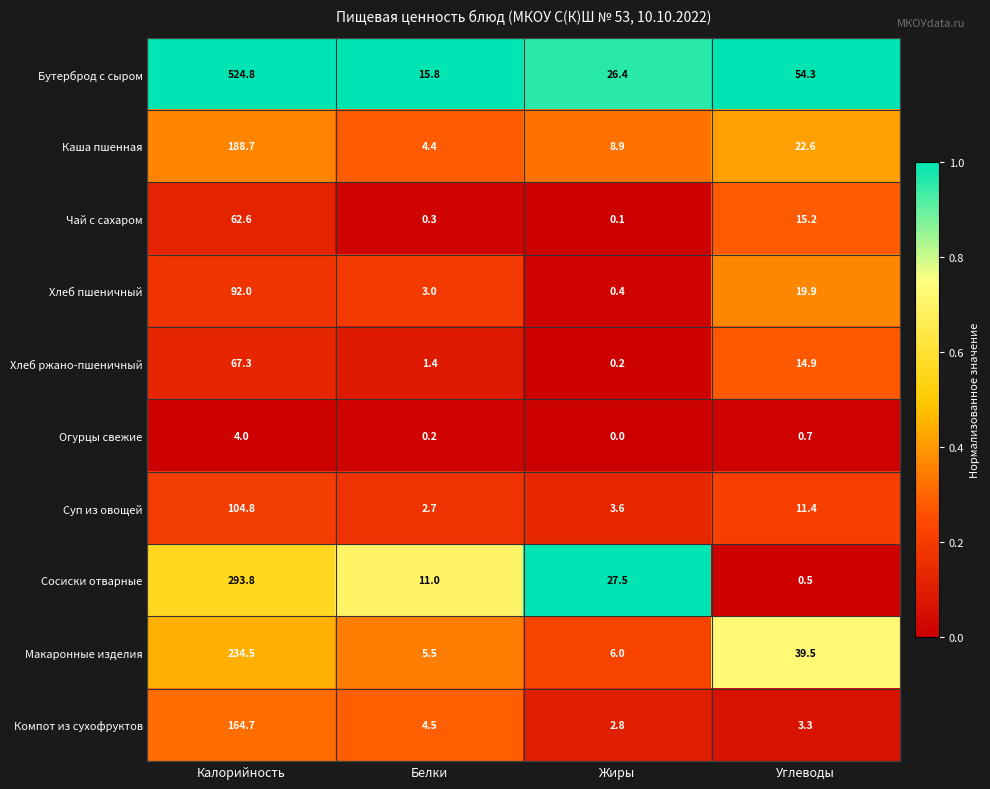

What is the approximate value of Чай с сахаром at Углеводы?

15.2